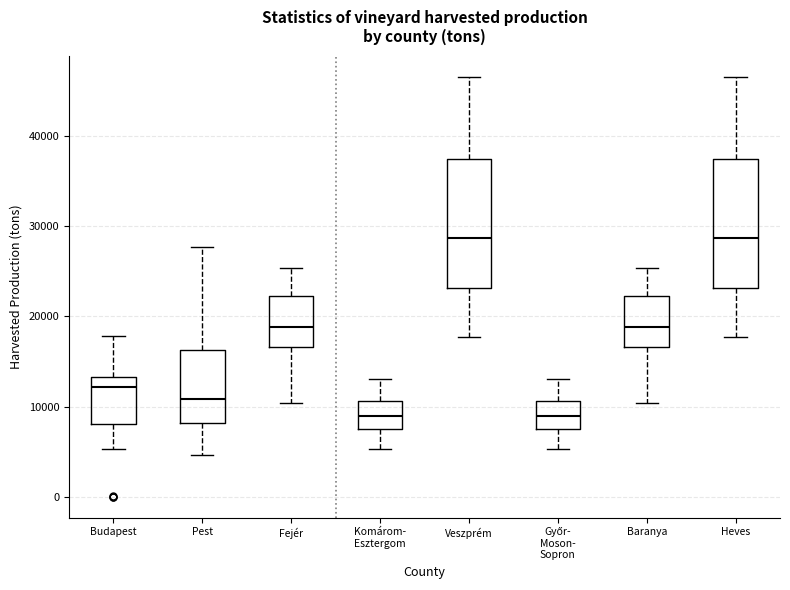

Reading left to right, transcribe this box plot: for each box, give where its median line is, the range the box spans, and where its two whiskers end, as read against the y-axis. The values are not printed on the chart, so give them approximately, as read against the axis.

Budapest: median 12000, box 8000 to 13000, whiskers 5000 to 18000
Pest: median 11000, box 8000 to 16000, whiskers 5000 to 28000
Fejér: median 19000, box 17000 to 22000, whiskers 10000 to 25000
Komárom- Esztergom: median 9000, box 7000 to 11000, whiskers 5000 to 13000
Veszprém: median 29000, box 23000 to 37000, whiskers 18000 to 47000
Győr- Moson- Sopron: median 9000, box 7000 to 11000, whiskers 5000 to 13000
Baranya: median 19000, box 17000 to 22000, whiskers 10000 to 25000
Heves: median 29000, box 23000 to 37000, whiskers 18000 to 47000